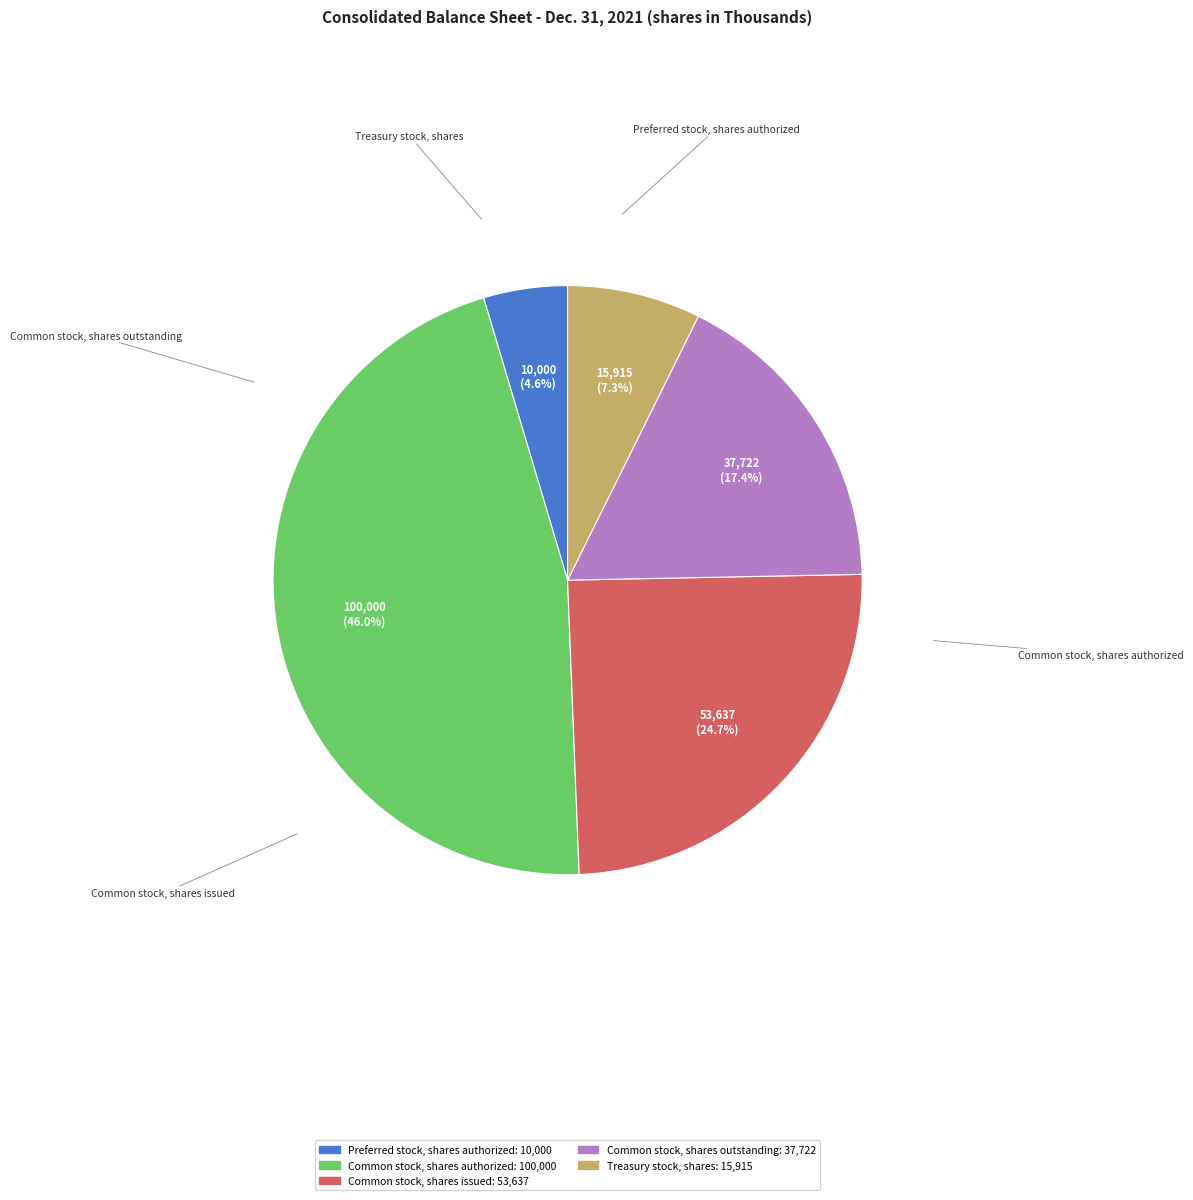

Is there a majority slice in this chart?

No